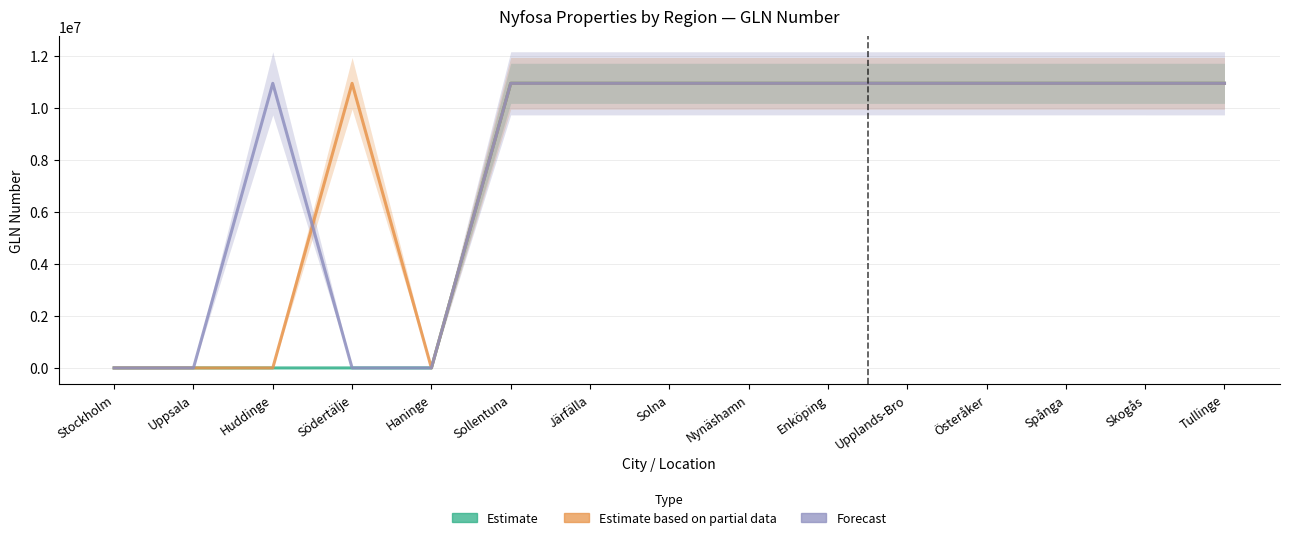

What is the total value across all series at Nynäshamn?

32799417